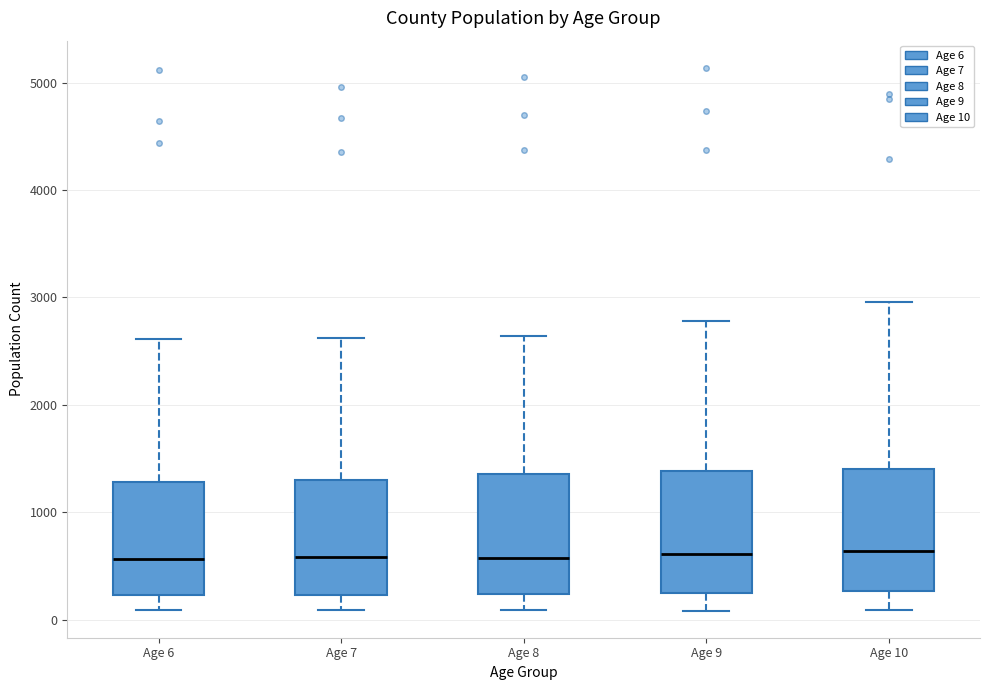

Reading left to right, read every box against the y-axis: the position of its median line, the range the box covers, and the ends of its whiskers. The values are not printed on the chart, so give them approximately, as read against the axis.

Age 6: median 600, box 200 to 1300, whiskers 100 to 2600
Age 7: median 600, box 200 to 1300, whiskers 100 to 2600
Age 8: median 600, box 200 to 1400, whiskers 100 to 2600
Age 9: median 600, box 200 to 1400, whiskers 100 to 2800
Age 10: median 600, box 300 to 1400, whiskers 100 to 3000